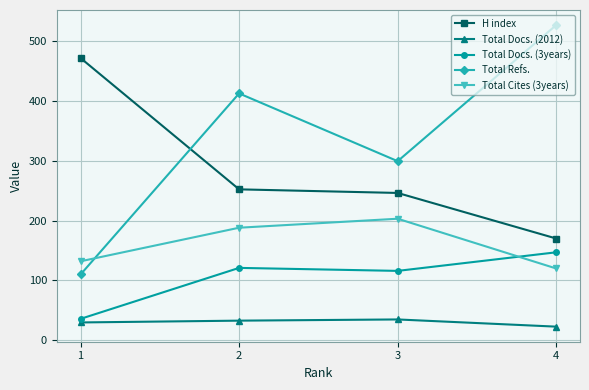

Where is the first local minimum for Total Refs.?

3